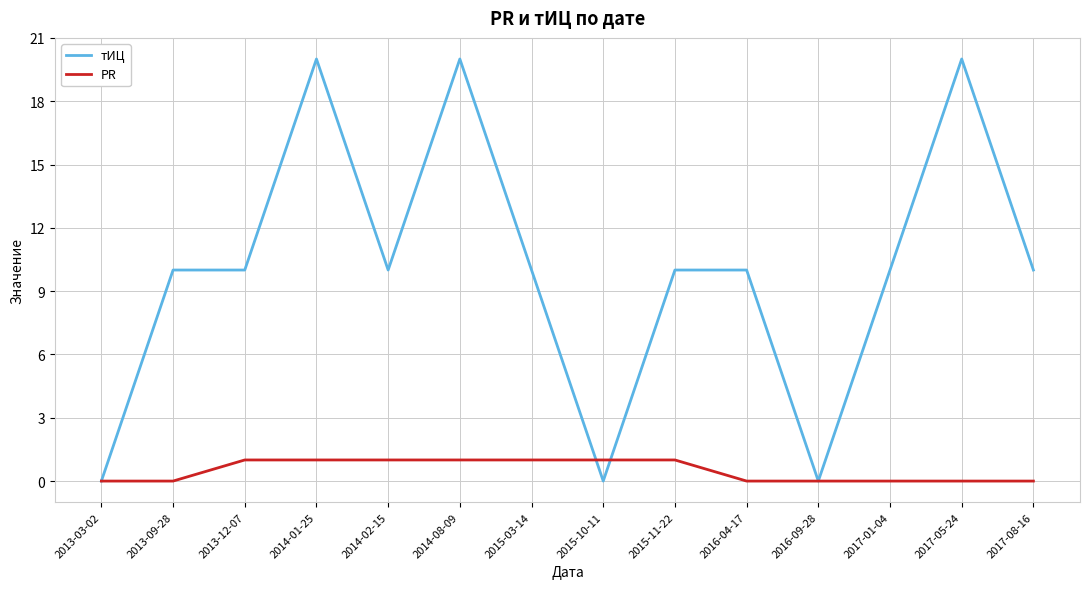

Which series has the largest total across all categories?

тИЦ